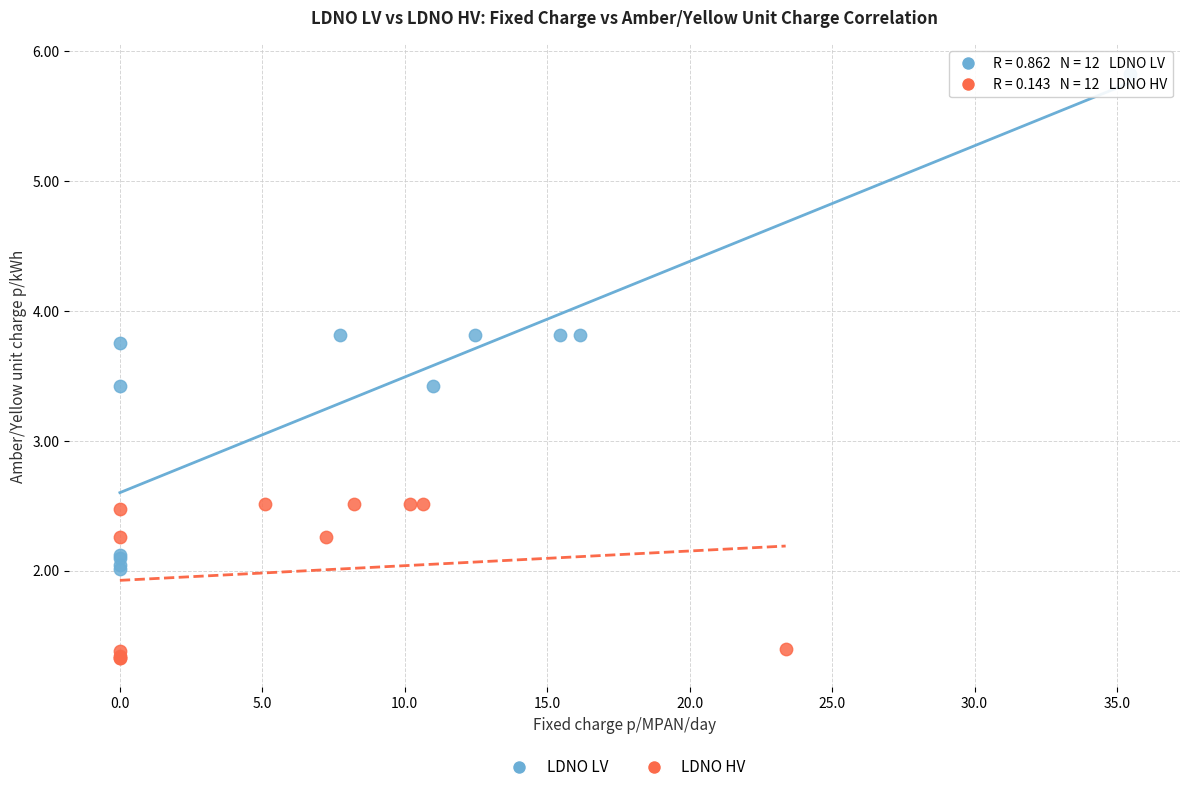

Which series contains the highest Y value?

LDNO LV